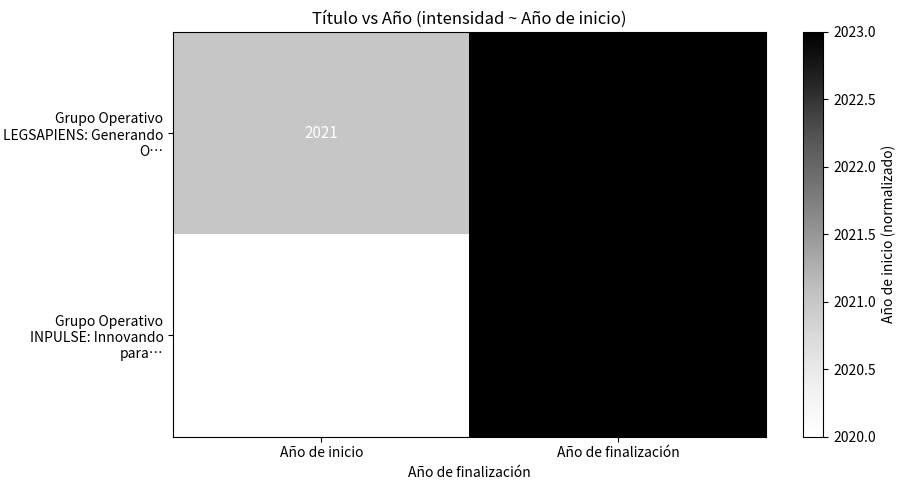

Reading left to right, transcribe all the data shown in this chart.

Grupo Operativo LEGSAPIENS: Generando O…: 2021	2023
Grupo Operativo INPULSE: Innovando para…: 2020	2023